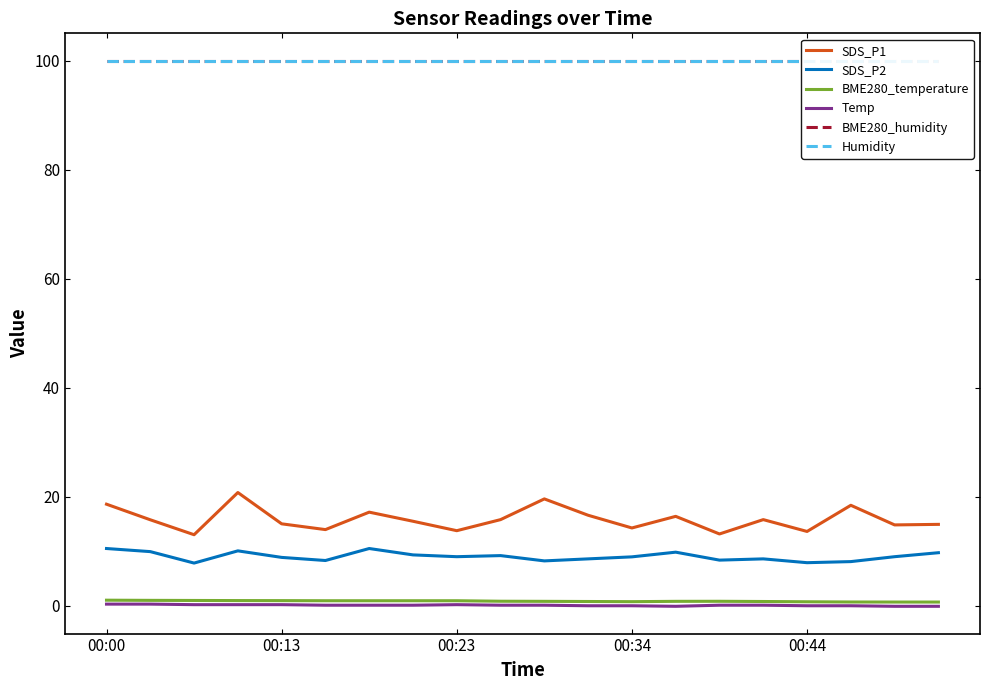

At how many categories does at least one series exceed 46?

20